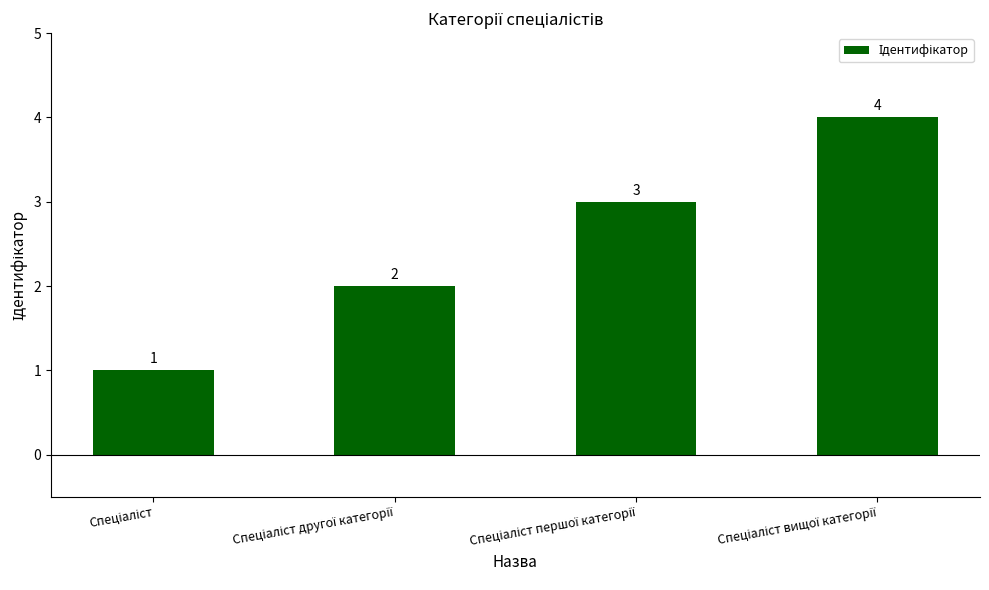

What is the difference between the maximum and minimum values?

3